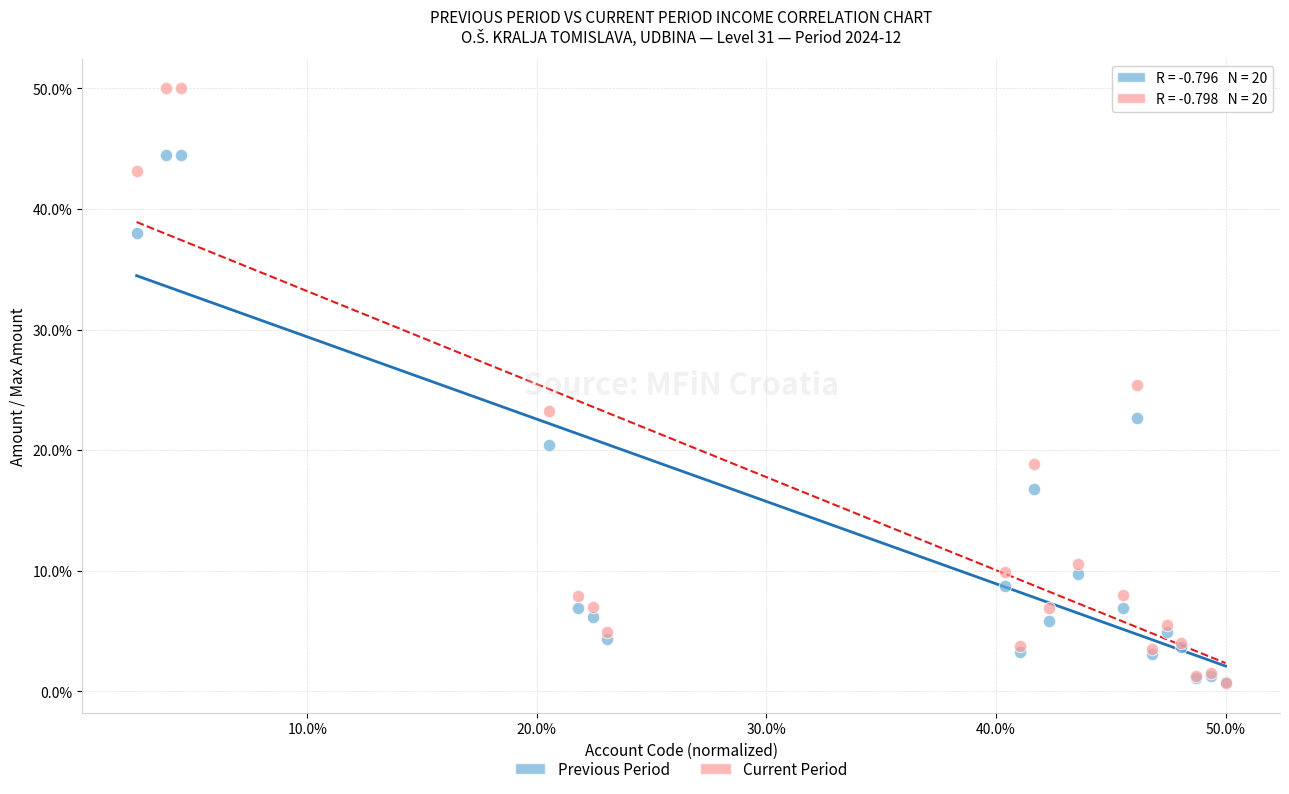

In the Previous Period series, what Y value is closest to 22?

22.7